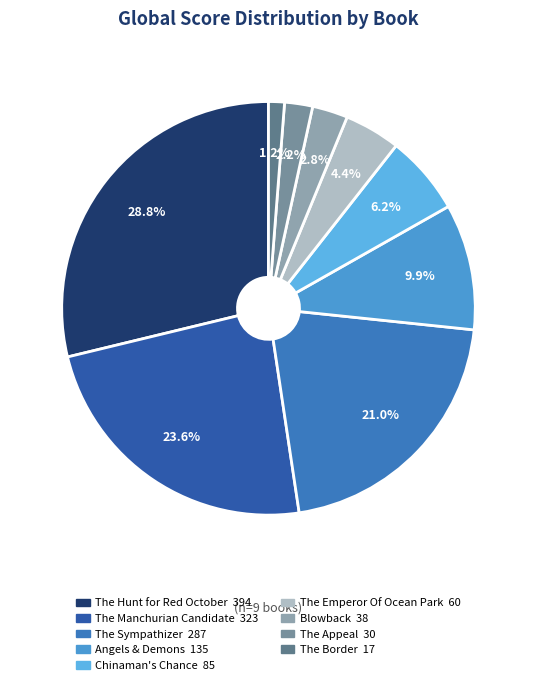

To the nearest percent, what is the difference between the largest and smallest slice percentages?

28%